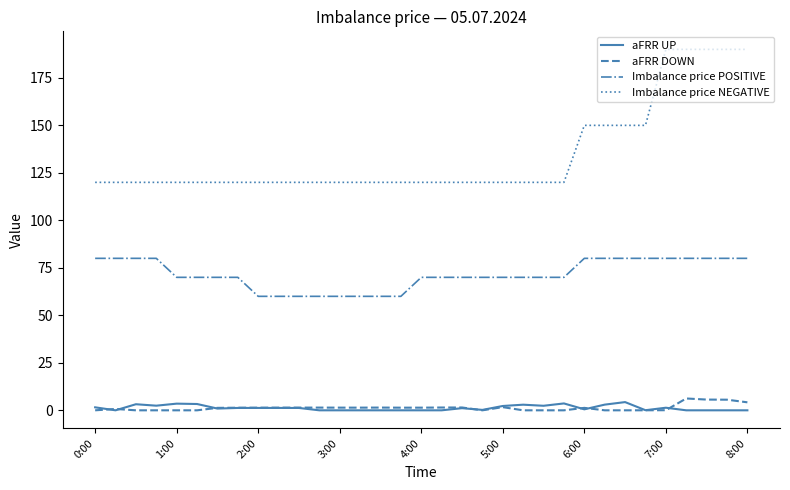

Which series has the widest spread of values?

Imbalance price NEGATIVE